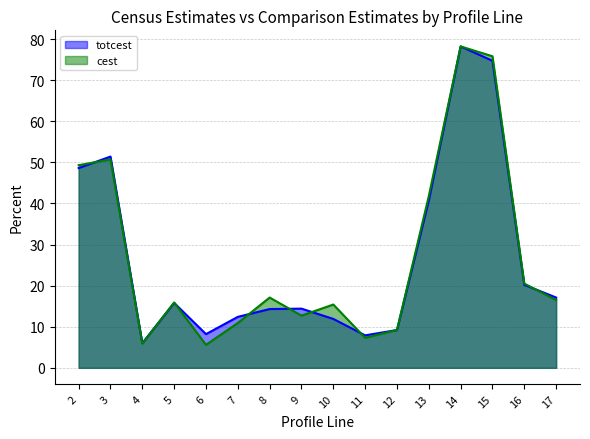

Reading left to right, extract all data points from this chart.

totcest: 2=48.6	3=51.4	4=6.0	5=15.8	6=8.2	7=12.4	8=14.3	9=14.4	10=11.9	11=7.9	12=9.2	13=40.7	14=78.2	15=74.7	16=20.2	17=17.1
cest: 2=49.3	3=50.7	4=5.9	5=15.9	6=5.6	7=10.9	8=17.1	9=12.7	10=15.4	11=7.3	12=9.2	13=41.8	14=78.2	15=75.8	16=20.5	17=16.5